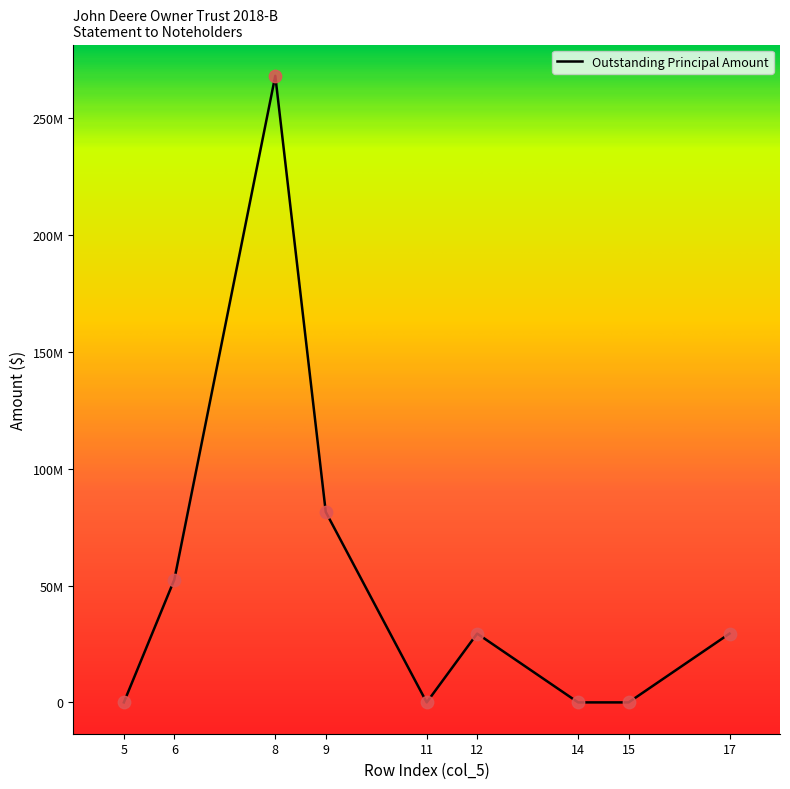

Between 17 and 14, which is larger?

17